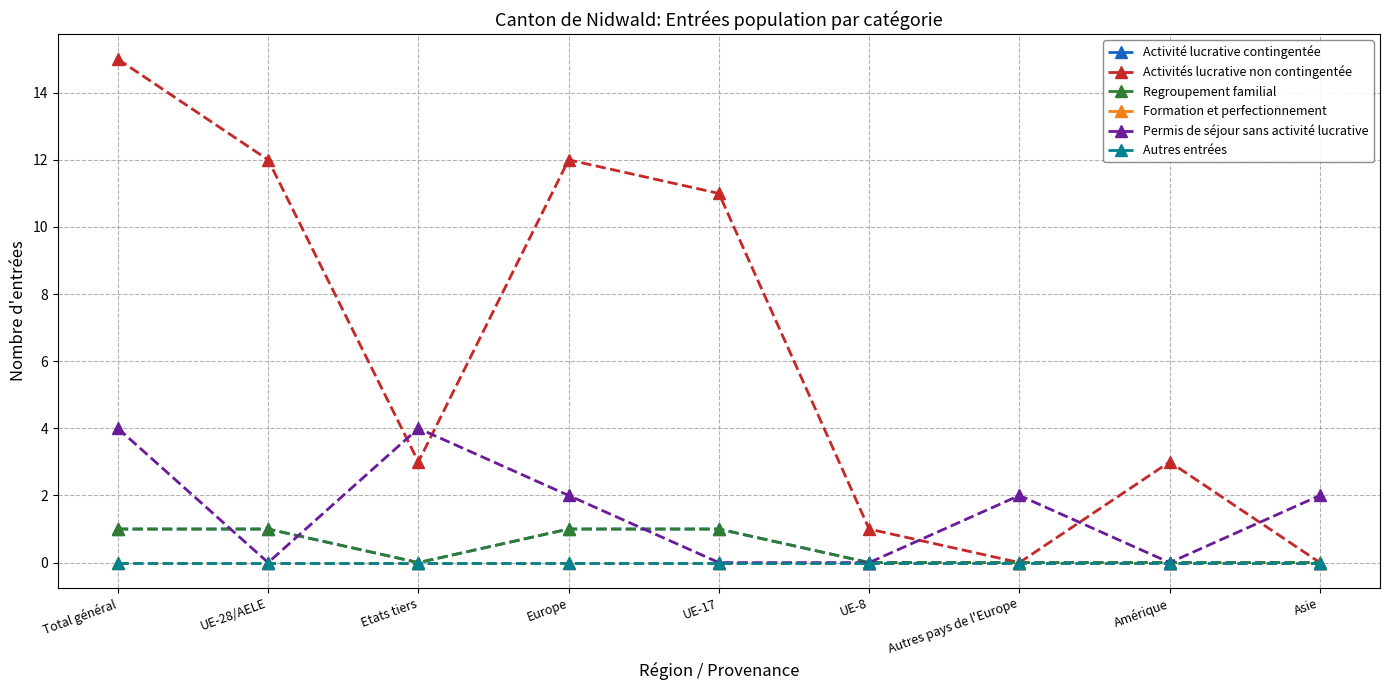

True or false: Activité lucrative contingentée has more than 0 points higher than both neighbors.

False